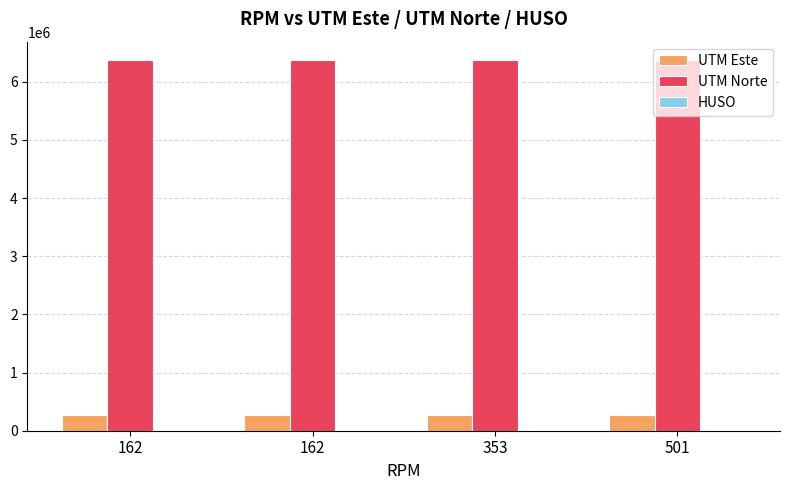

Is it true that UTM Este equals 397555 at 353?

False